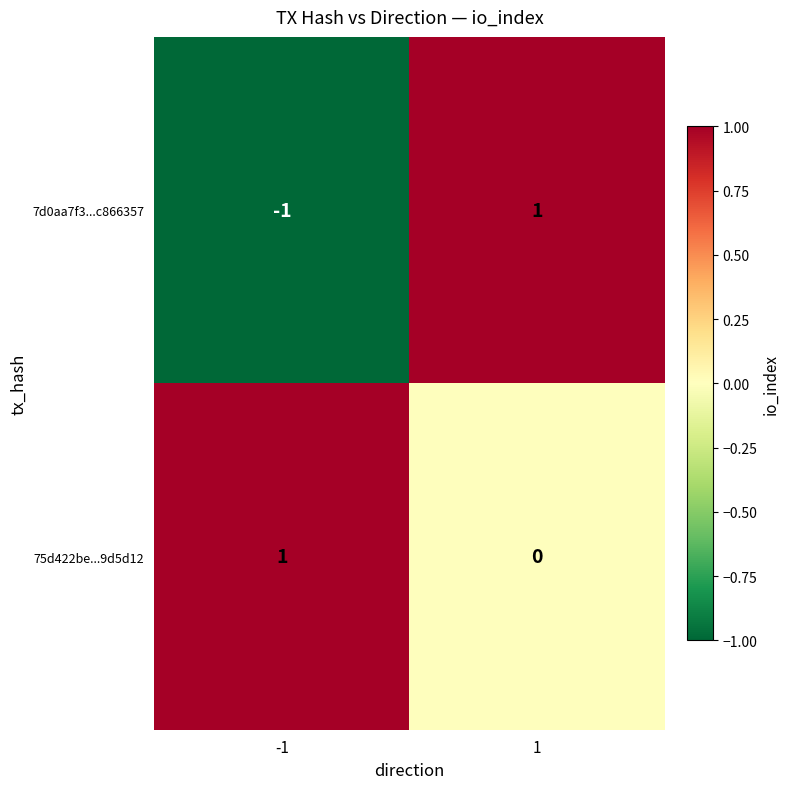

At -1, list the series in order from largest to smallest.

75d422be...9d5d12, 7d0aa7f3...c866357